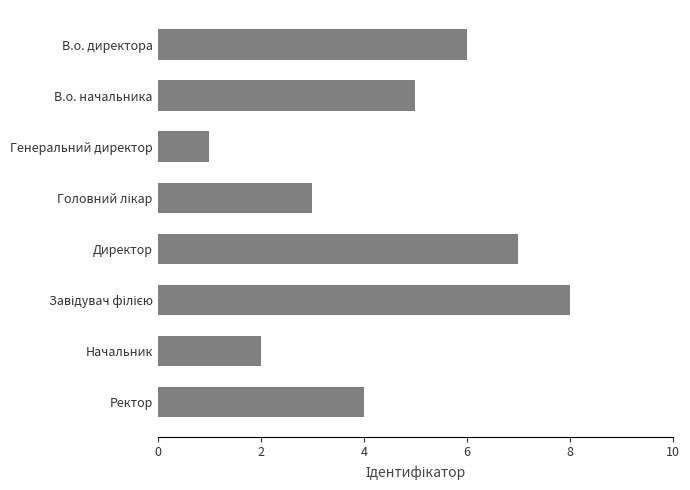

Between В.о. директора and Генеральний директор, which is larger?

В.о. директора